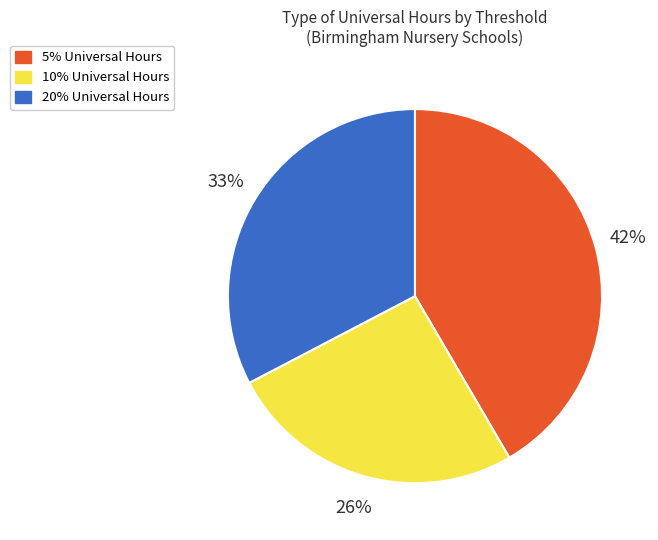

What is the smallest slice in the pie chart?

10% Universal Hours